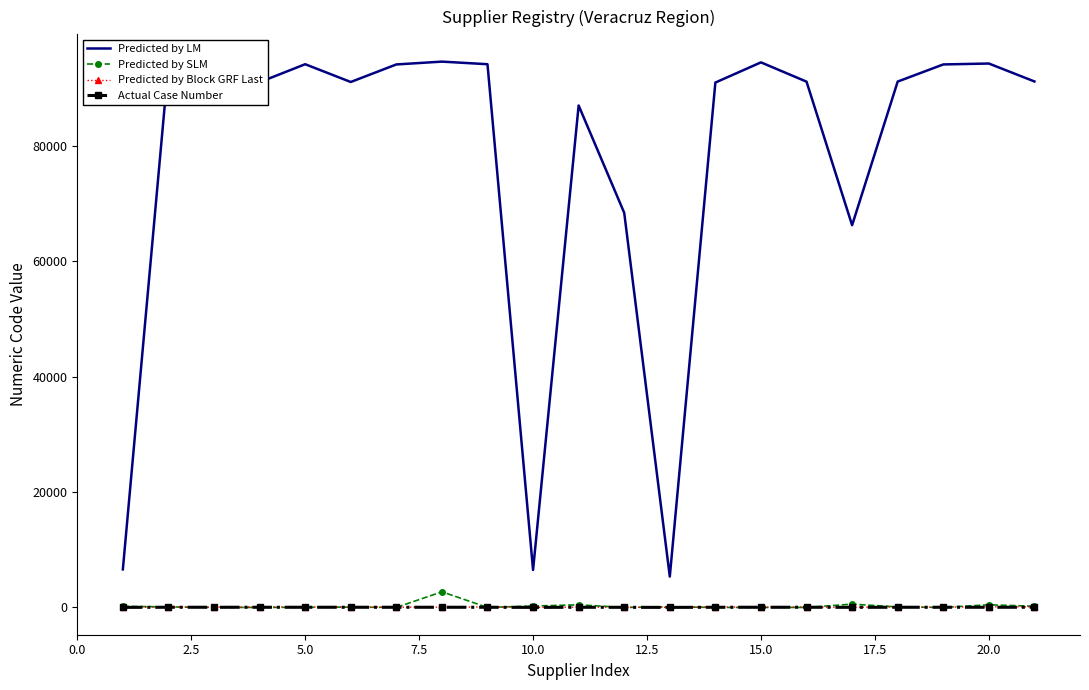

True or false: Predicted by SLM and Predicted by LM intersect in this chart.

False